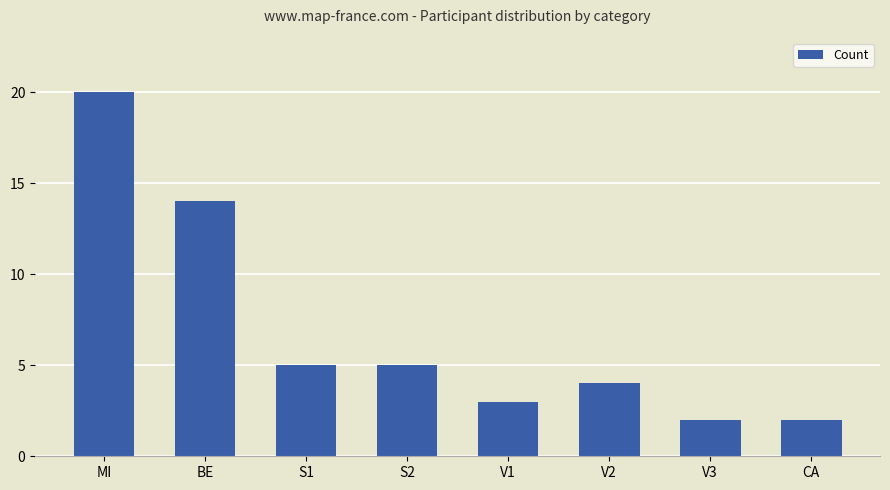

What is the change in value from MI to BE?

-6